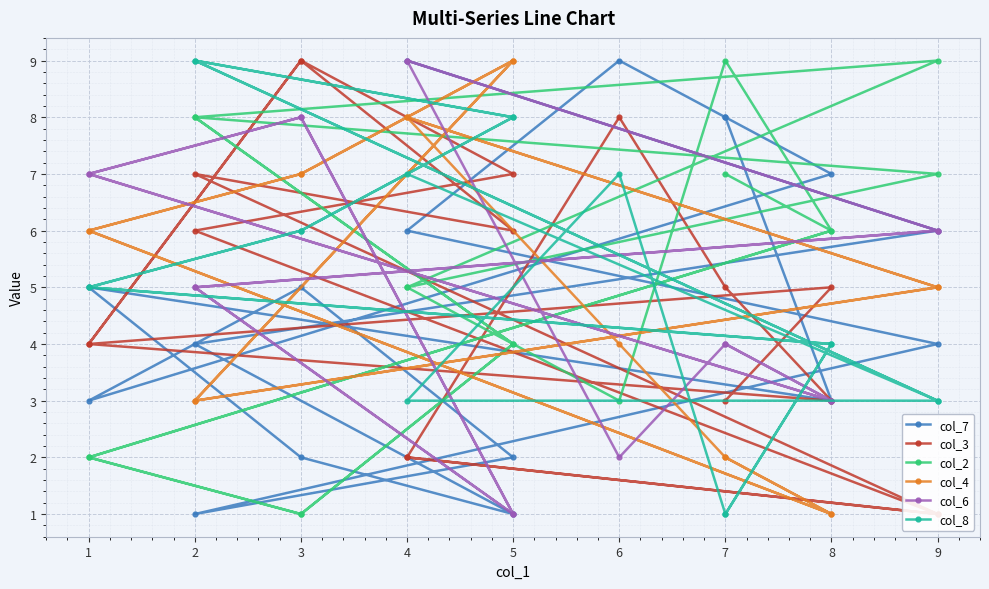

How many values in the col_6 series are below 5?

7